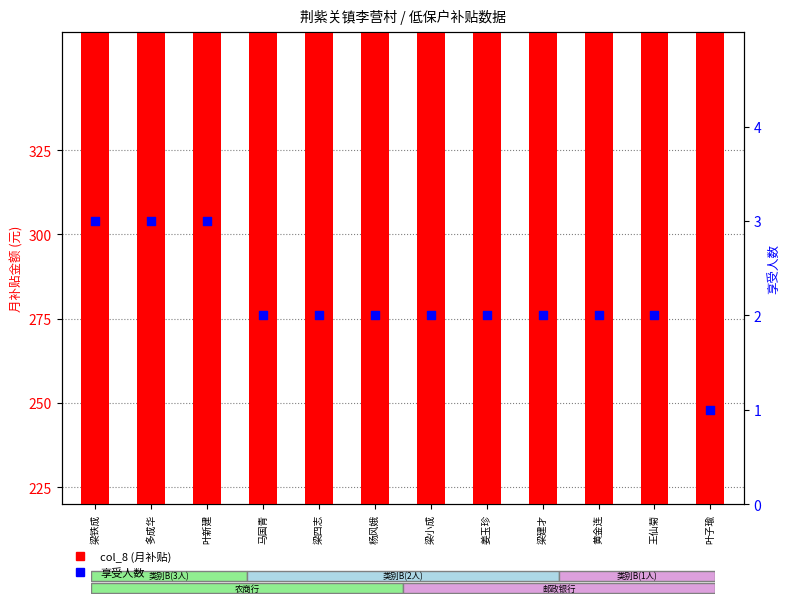

Which series has the largest Y range (max minus min)?

col_8 (月补贴)